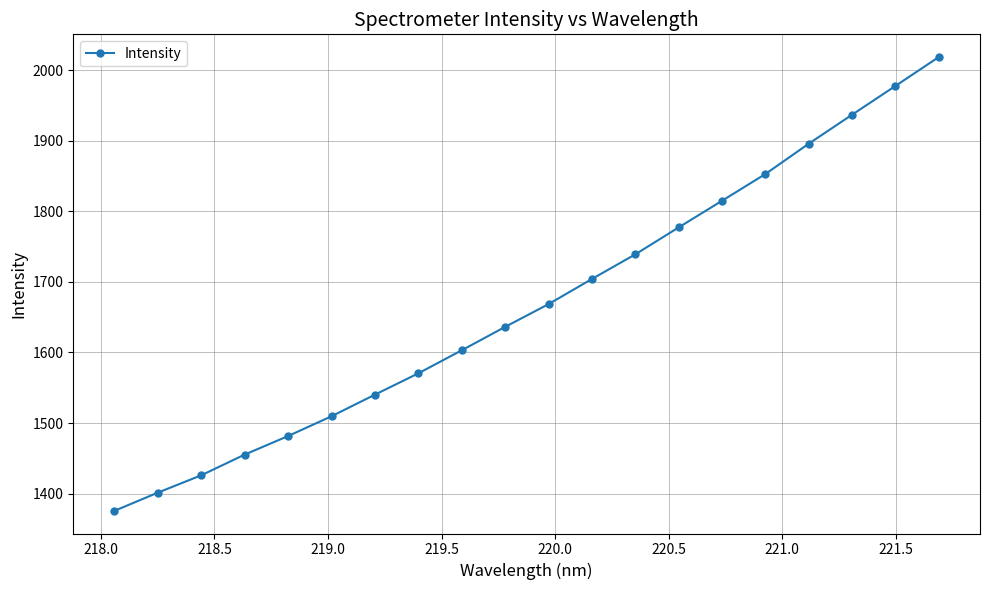

What is the minimum value shown in the chart?

1375.5